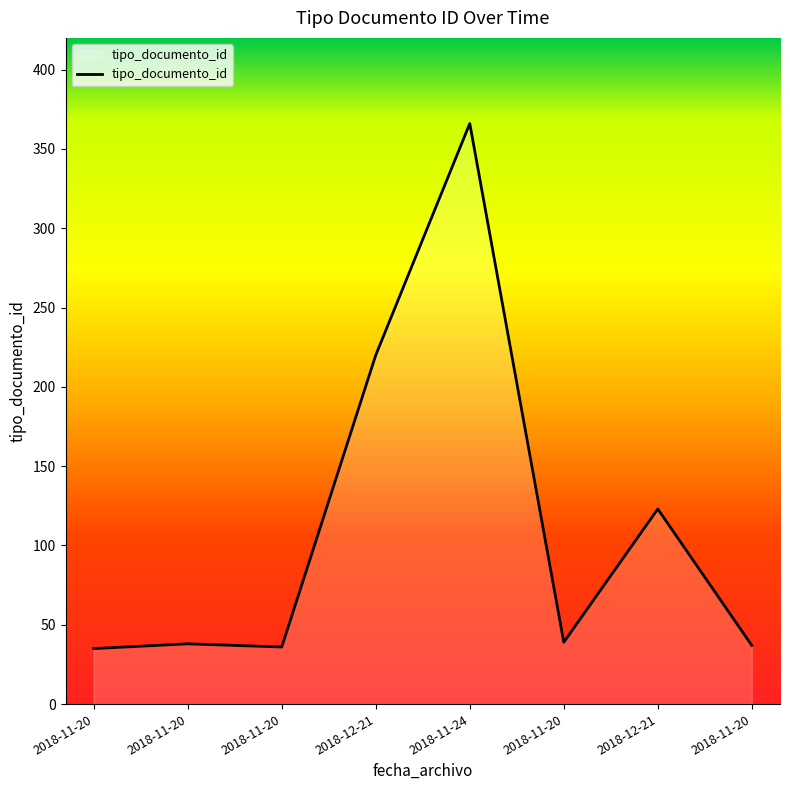

Reading right to left, extract all data points from this chart.

2018-11-20=37	2018-12-21=123	2018-11-20=39	2018-11-24=366	2018-12-21=220	2018-11-20=36	2018-11-20=38	2018-11-20=35